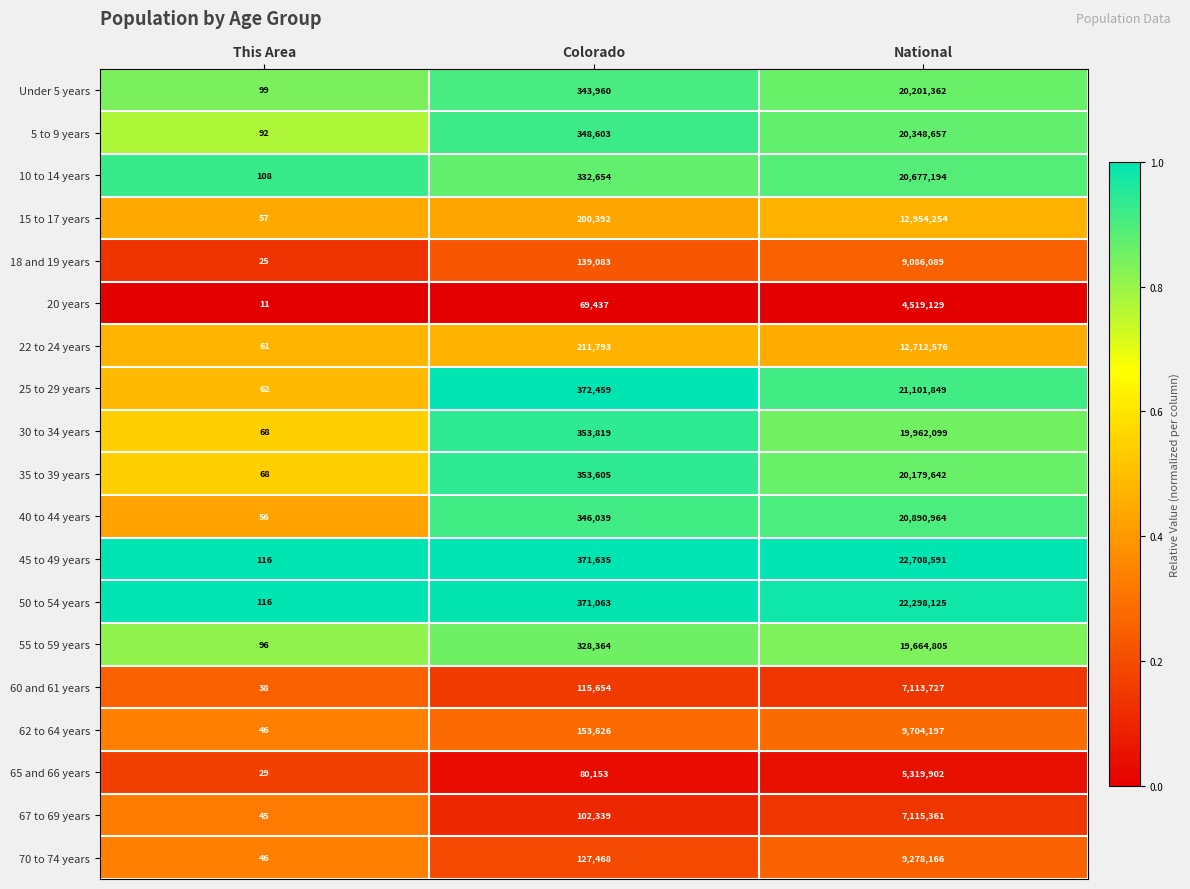

At Colorado, list the series in order from smallest to largest.

20 years, 65 and 66 years, 67 to 69 years, 60 and 61 years, 70 to 74 years, 18 and 19 years, 62 to 64 years, 15 to 17 years, 22 to 24 years, 55 to 59 years, 10 to 14 years, Under 5 years, 40 to 44 years, 5 to 9 years, 35 to 39 years, 30 to 34 years, 50 to 54 years, 45 to 49 years, 25 to 29 years